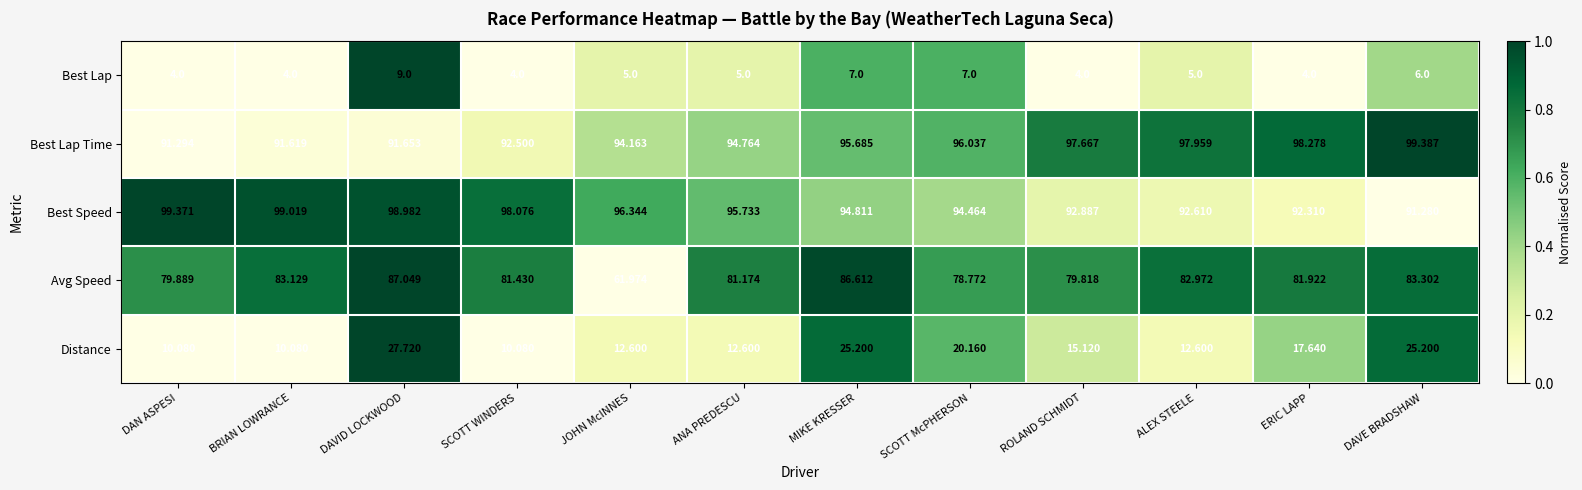

What is the spread (max minus min) of values at ERIC LAPP?

94.3